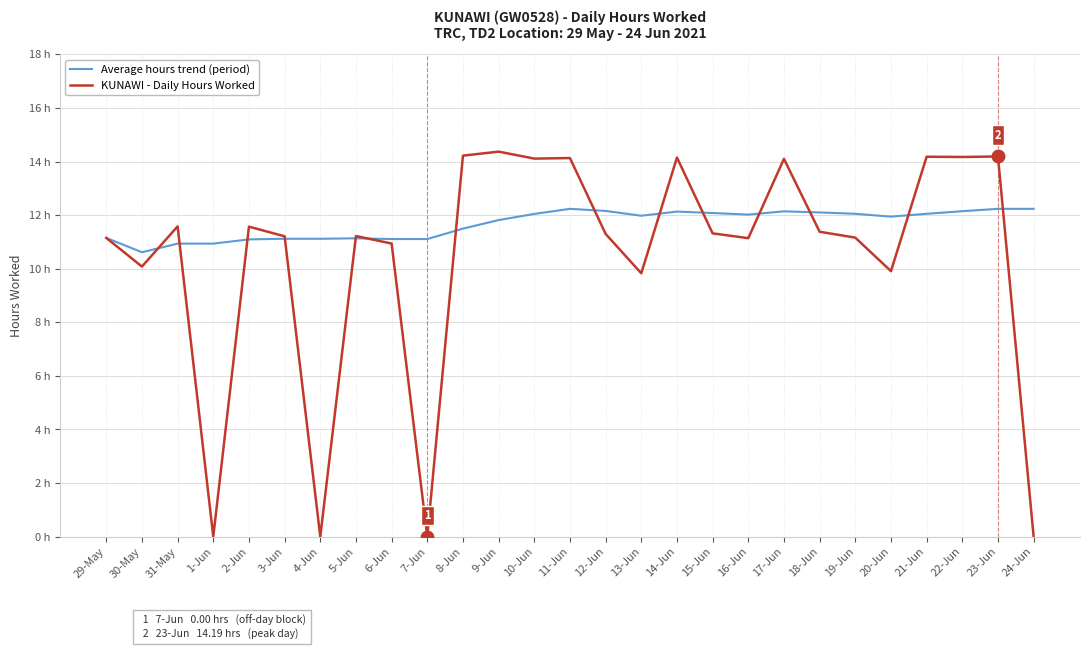

What is the average value of the Average hours trend (period) series?

11.7